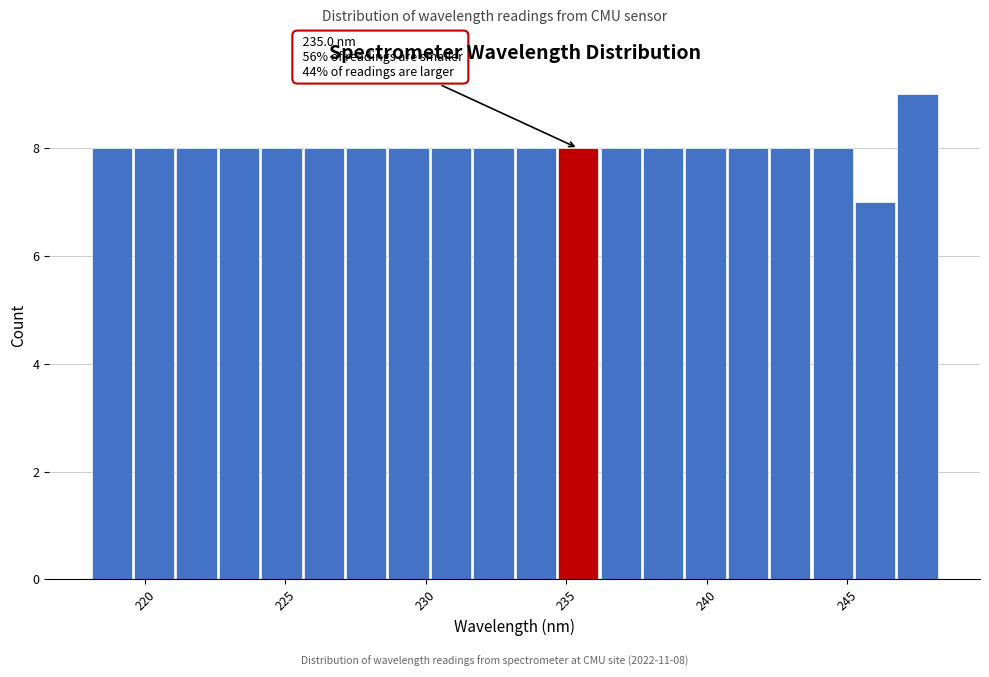

Read against the x-axis, roughly where is the centre of the tallest bar?

247.5